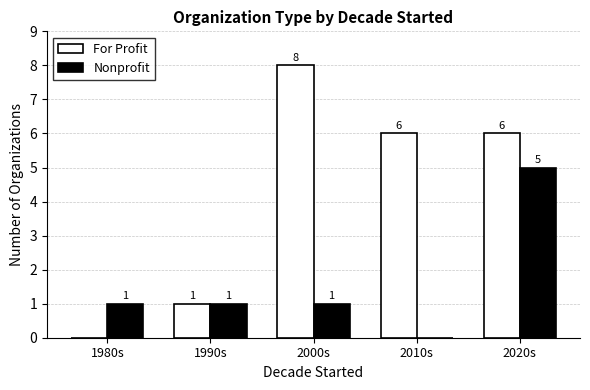

What are all the series names shown in the legend?

For Profit, Nonprofit